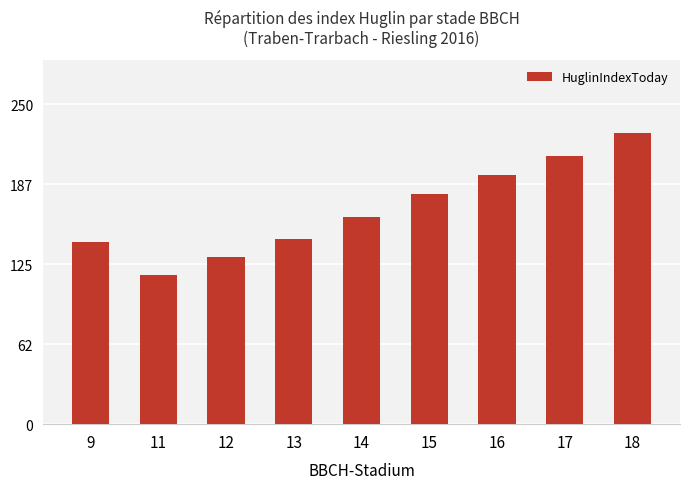

What is the greatest value displayed?

228.0